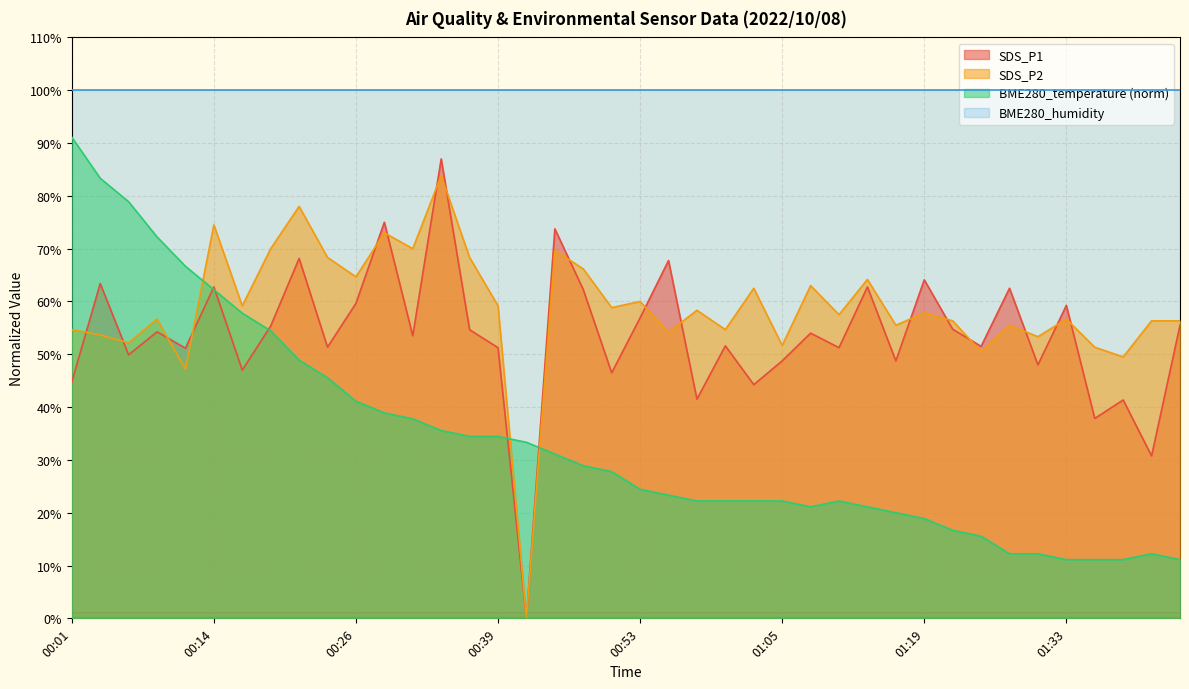

In SDS_P1, how many points are lower than both neighbors (excluding endpoints)?

15